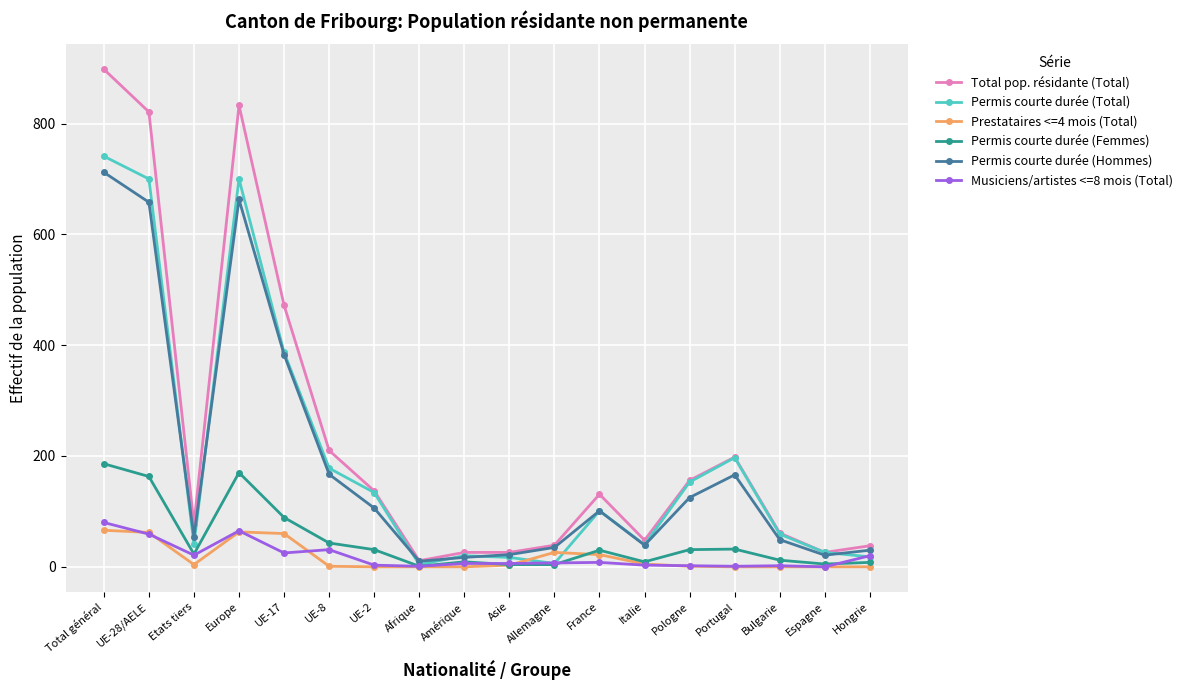

What is the label of the 18th point from the left?

Hongrie